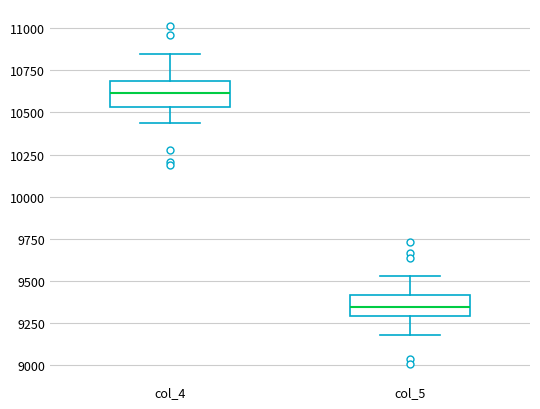

Reading left to right, transcribe this box plot: for each box, give where its median line is, the range the box spans, and where its two whiskers end, as read against the y-axis. The values are not printed on the chart, so give them approximately, as read against the axis.

col_4: median 10600, box 10550 to 10700, whiskers 10450 to 10850
col_5: median 9350, box 9300 to 9400, whiskers 9200 to 9550